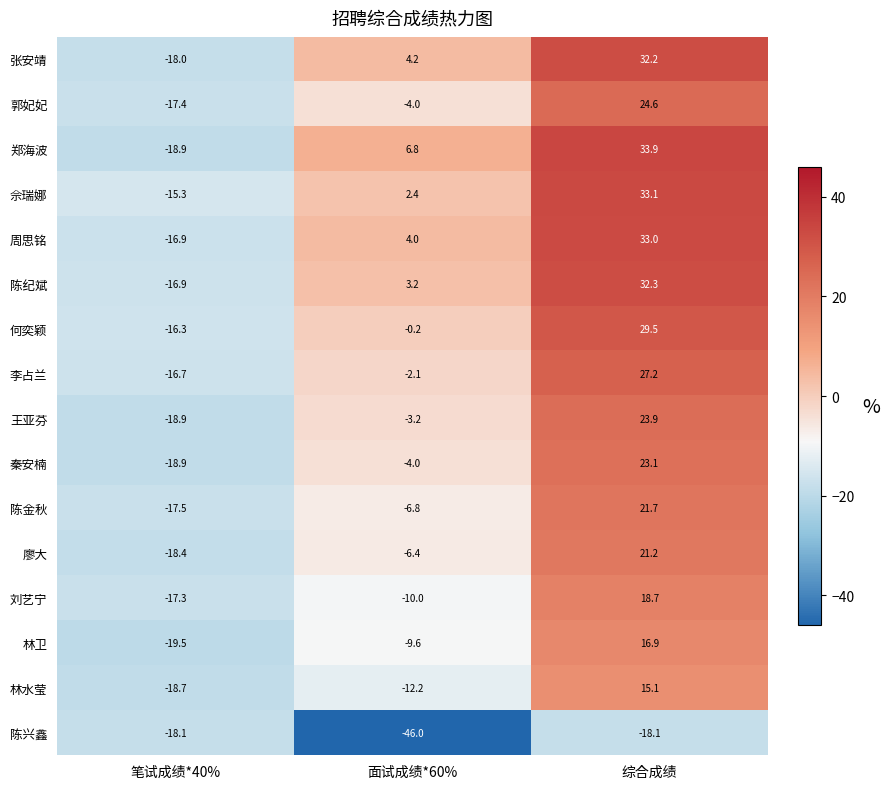

What is the sum of the 佘瑞娜 values at 综合成绩 and 笔试成绩*40%?

17.8